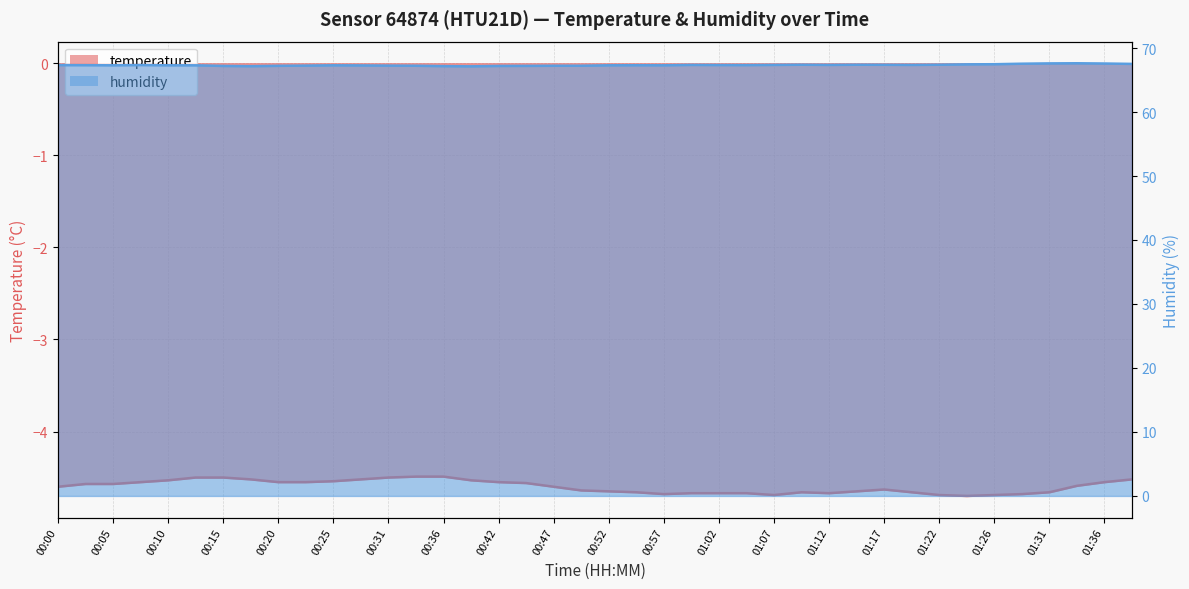

What is the highest value of the humidity series?

67.6